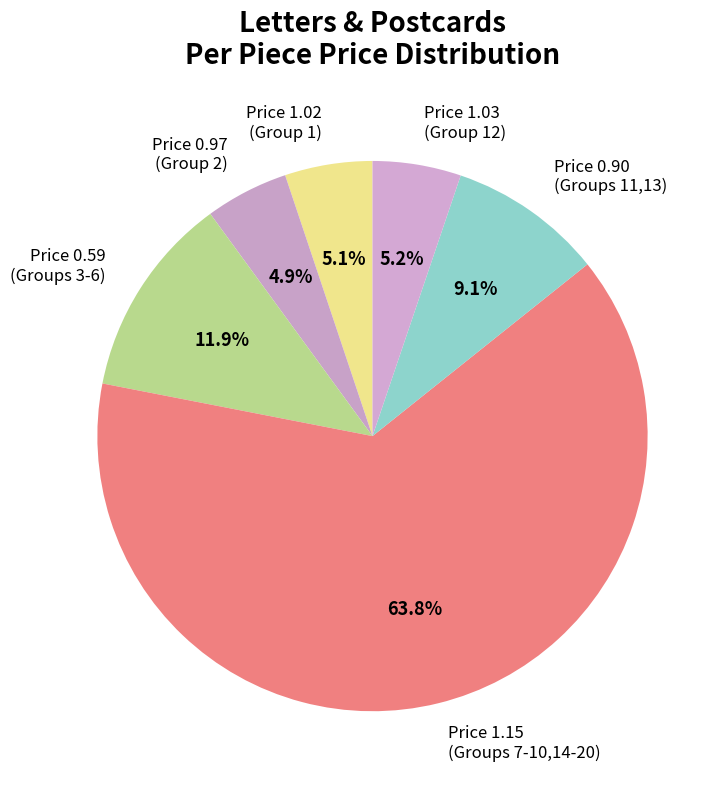

Does any single category account for the majority?

Yes